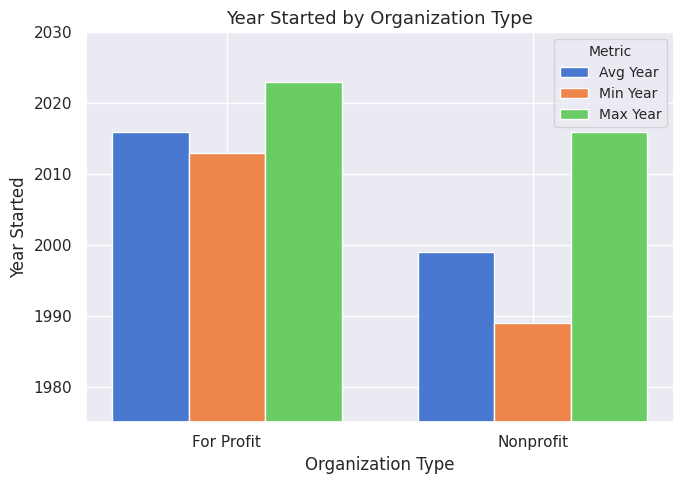

Rank the series at Nonprofit from lowest to highest value.

Min Year, Avg Year, Max Year